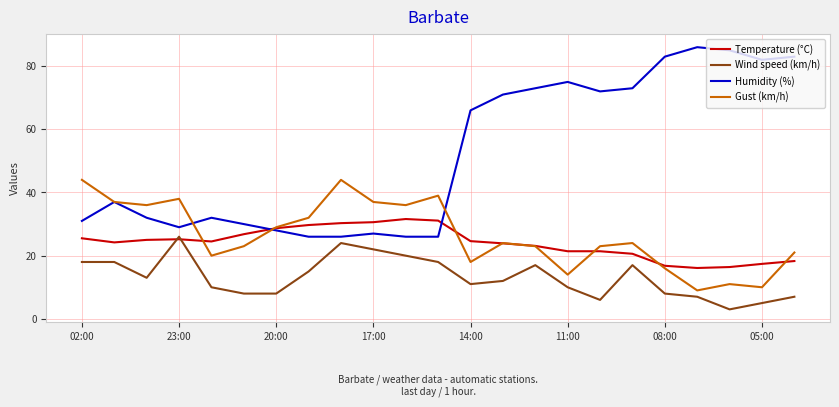

Which series has the largest range (max minus min)?

Humidity (%)